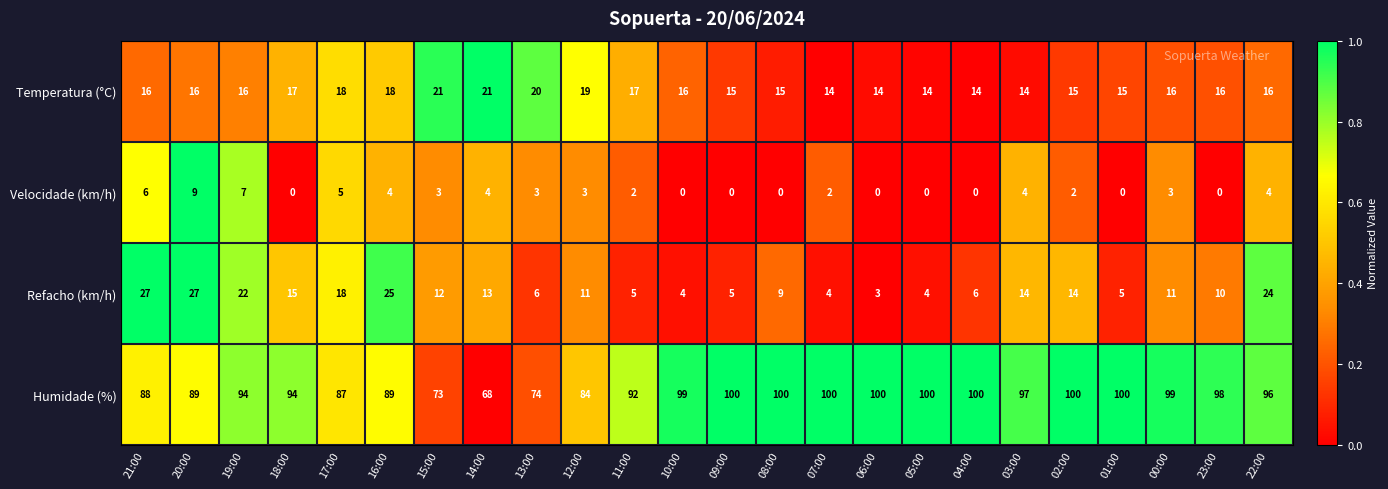

What is the difference between the highest and lowest values at 02:00?

98